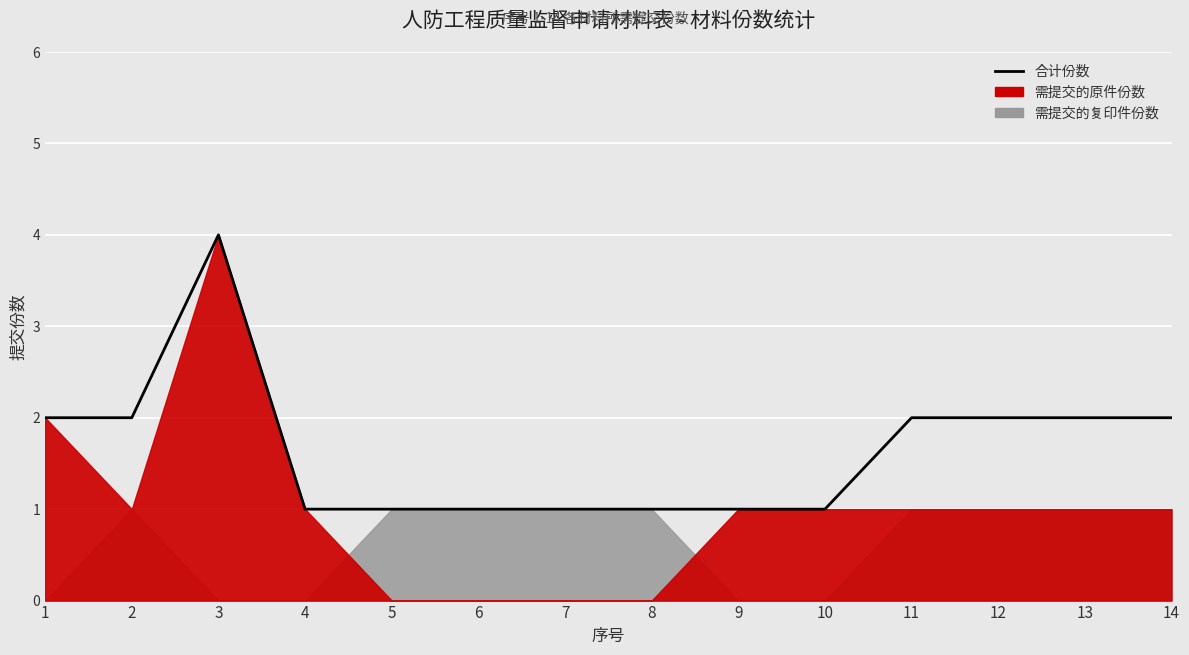

List the labels in order of value, largest first.

3, 1, 2, 11, 12, 13, 14, 4, 5, 6, 7, 8, 9, 10